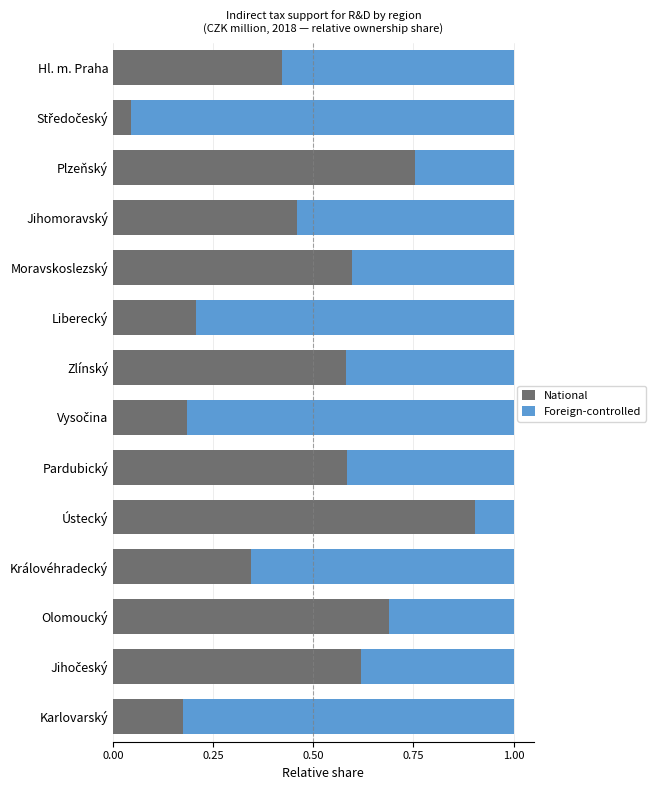

What is the highest value of the National series?

0.9